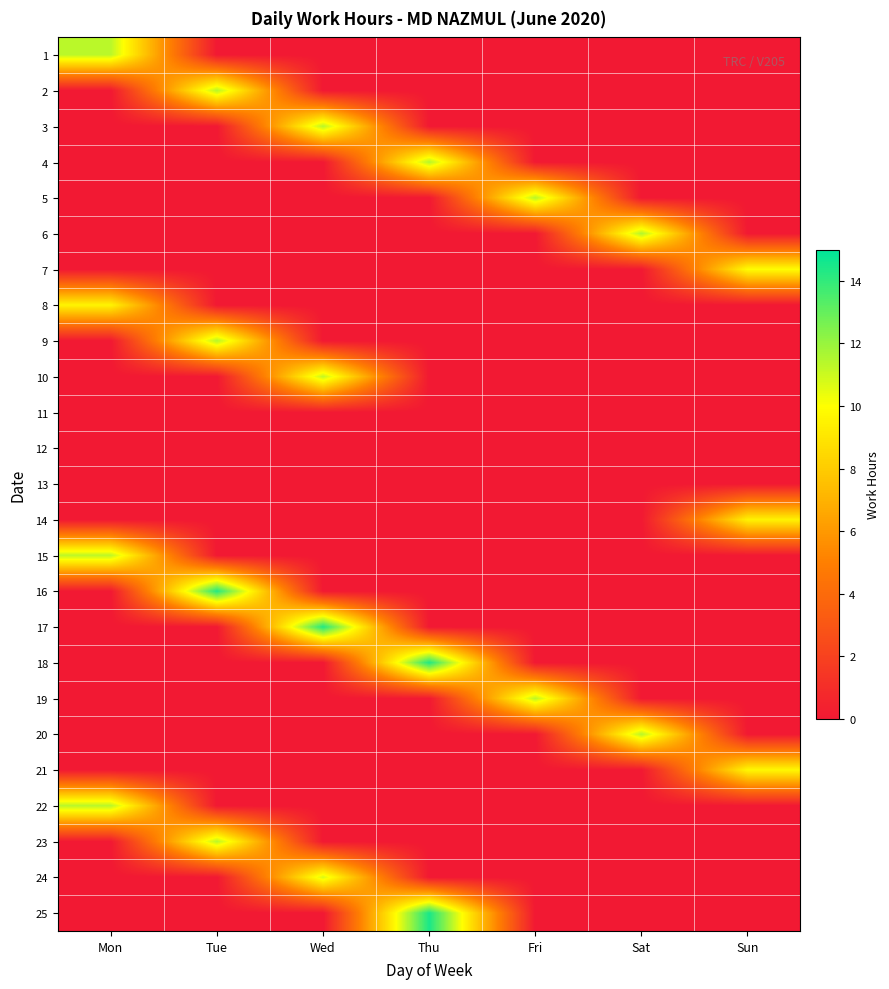

How many series are shown in this chart?

25